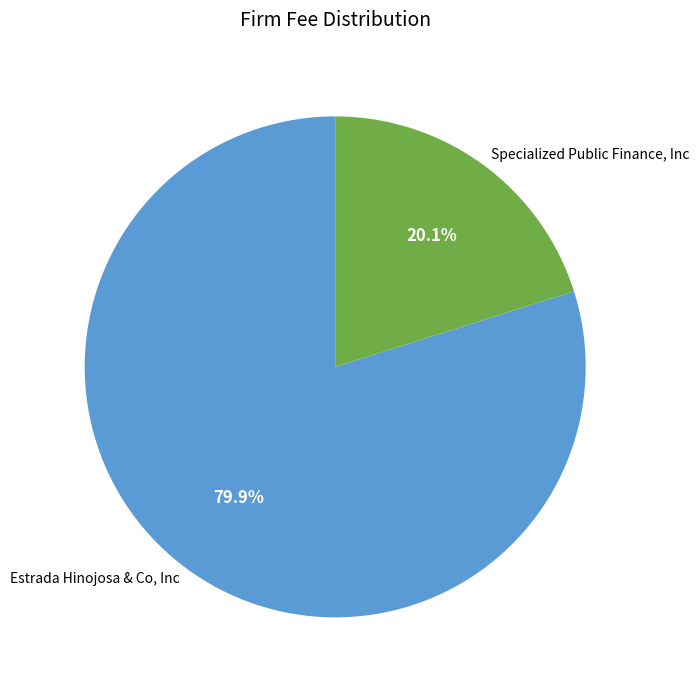

What percentage is the Estrada Hinojosa & Co, Inc slice, to the nearest percent?

80%